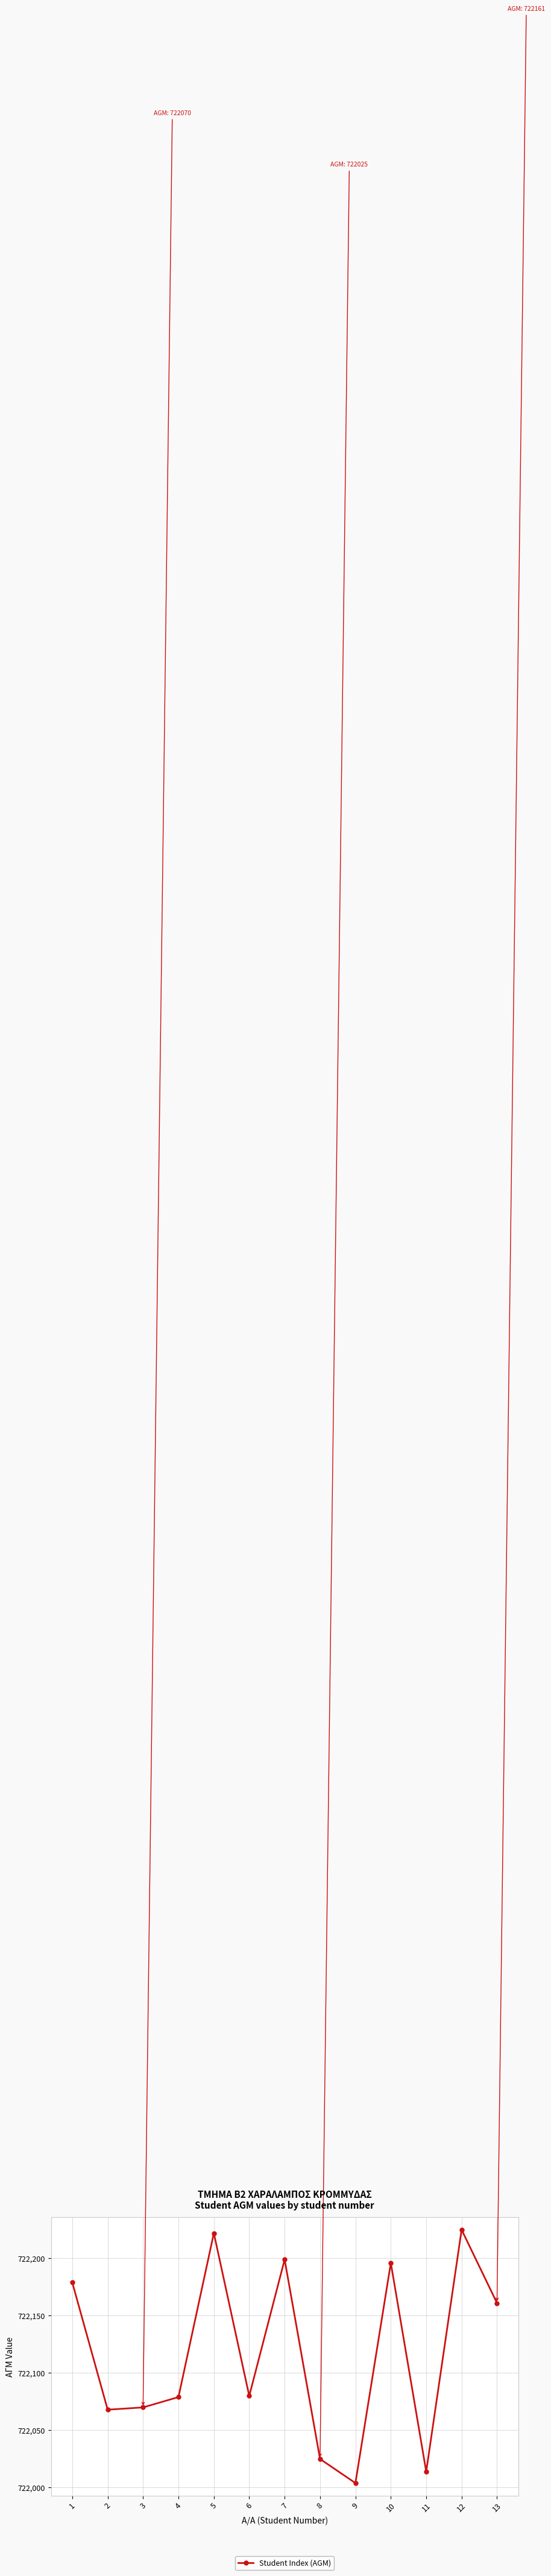

What is the change in value from 1 to 8?

-154